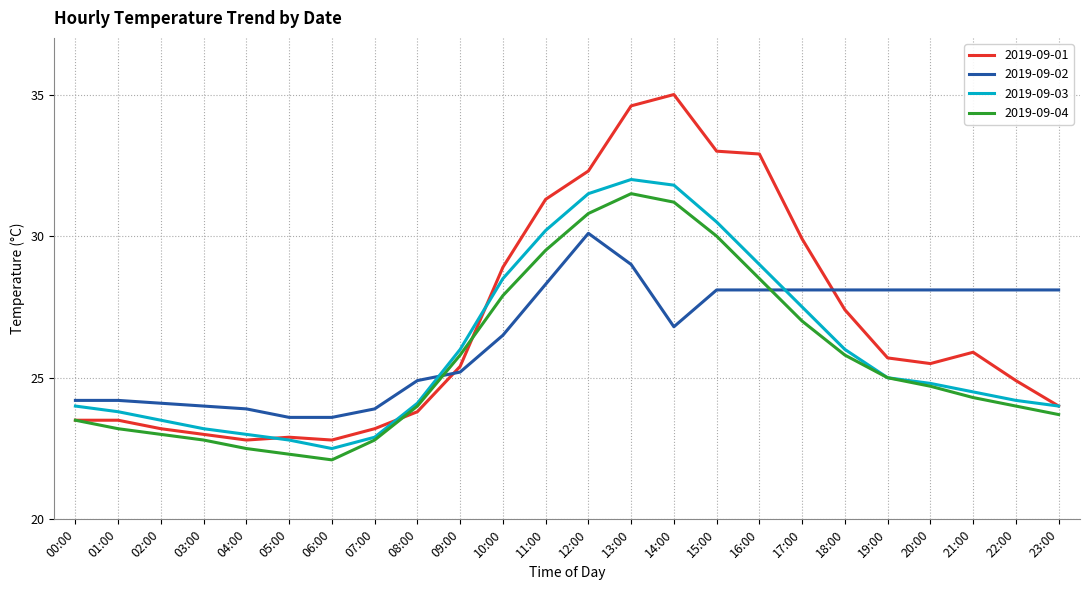

True or false: 2019-09-01 and 2019-09-04 intersect in this chart.

True